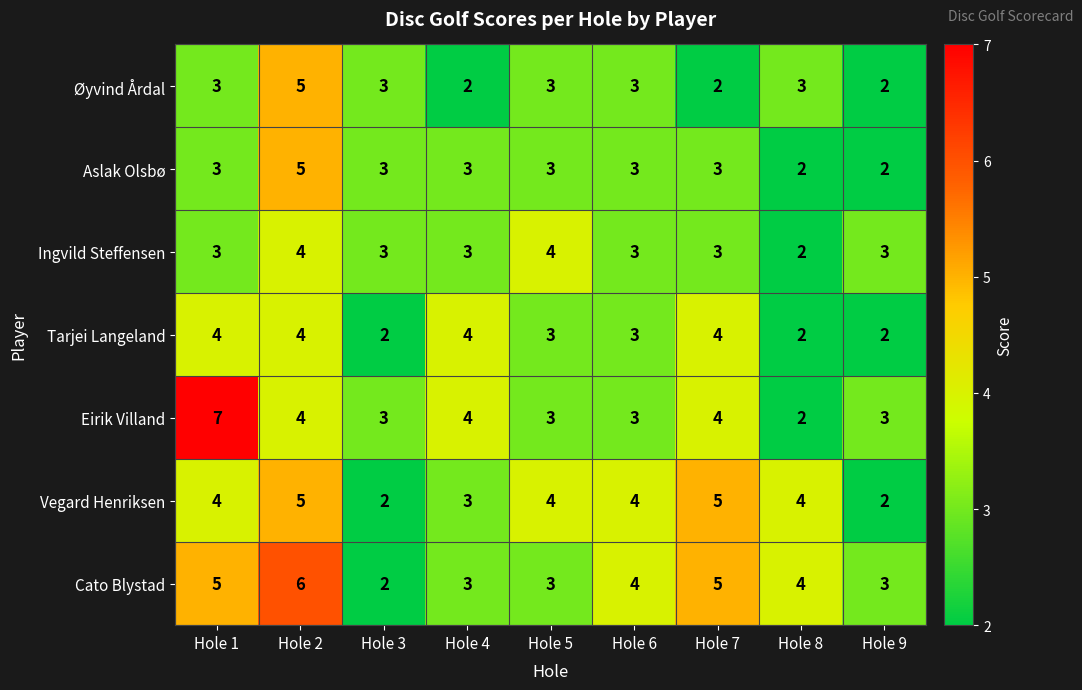

The Øyvind Årdal series shows 5 at Hole 3. True or false?

False